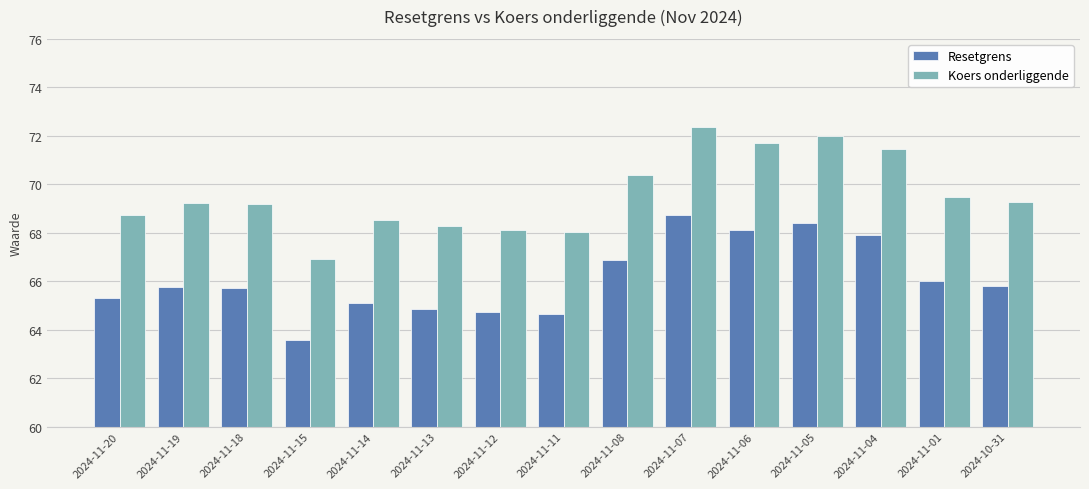

The value of Koers onderliggende at 2024-11-06 is 31.0. True or false?

False